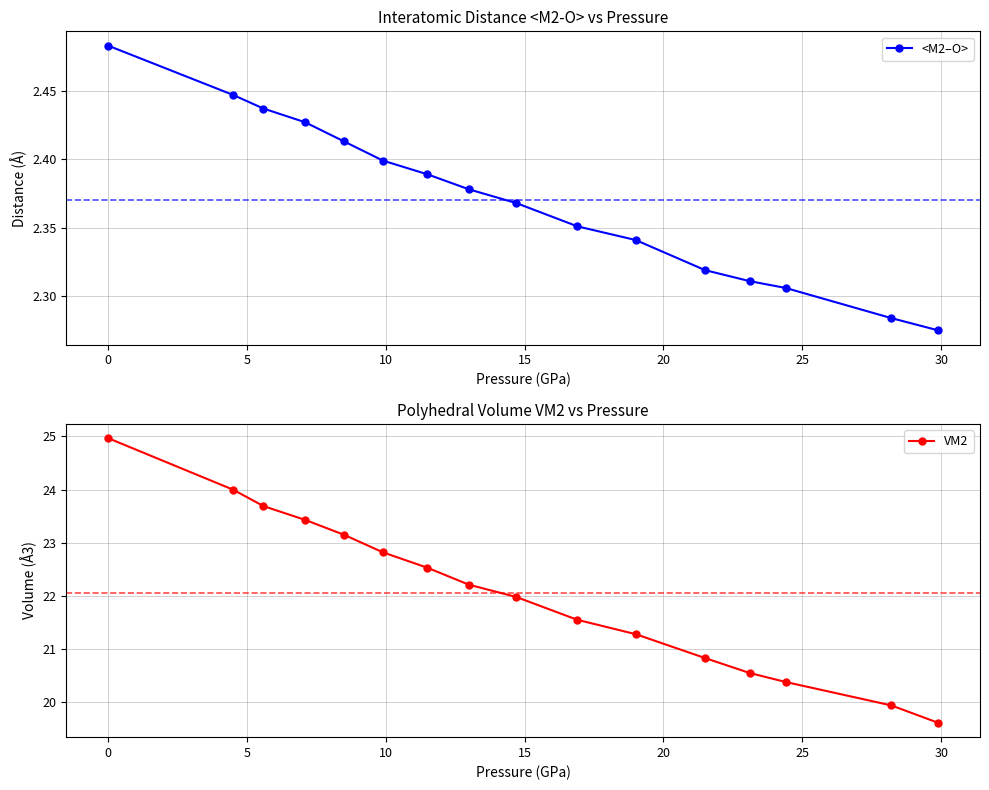

What is the minimum value for VM2?

19.6